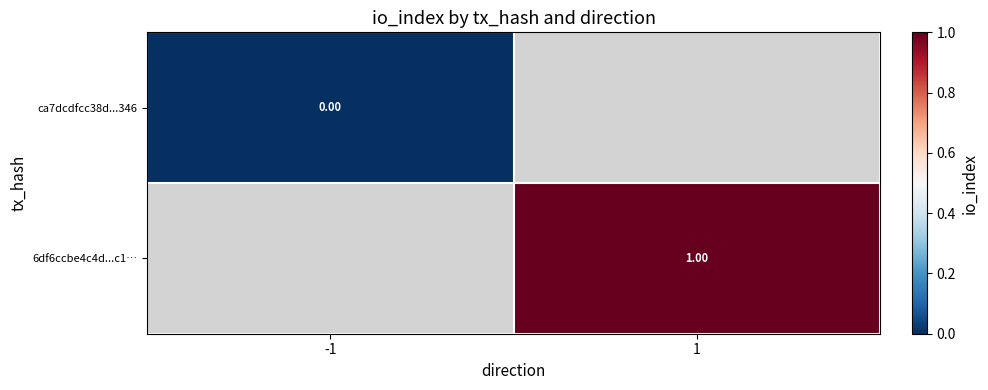

Is the value of 6df6ccbe4c4d...c1… at 1 greater than the value of ca7dcdfcc38d...346 at -1?

Yes